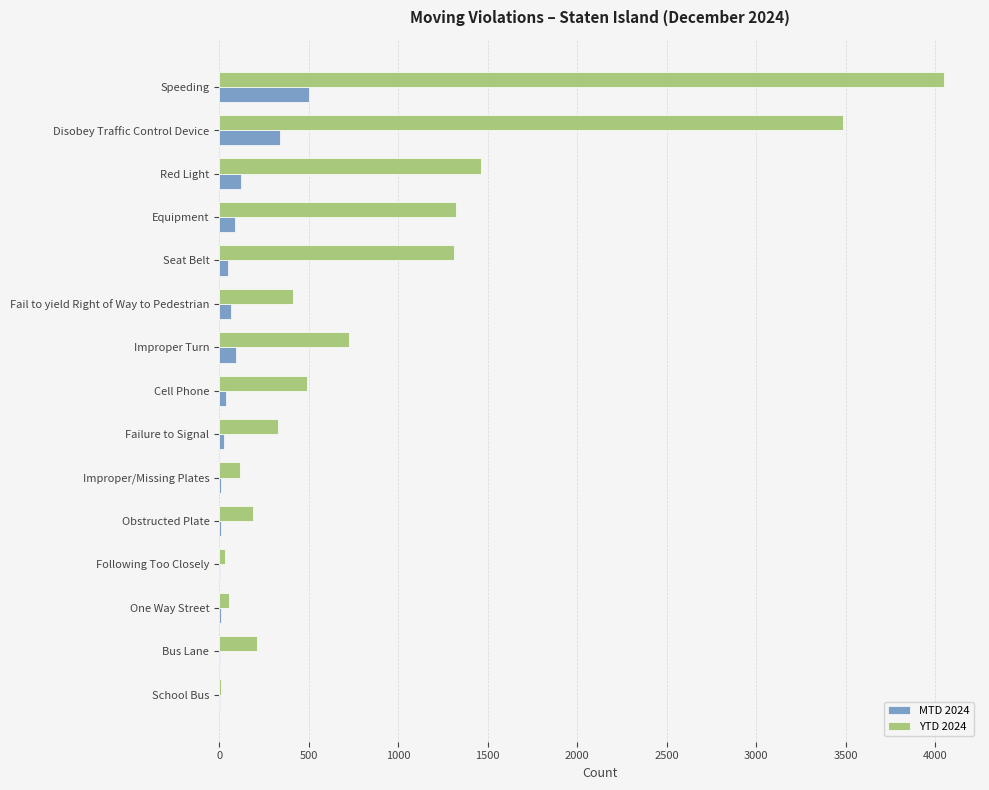

At which category does the chart reach its peak across all series?

Speeding